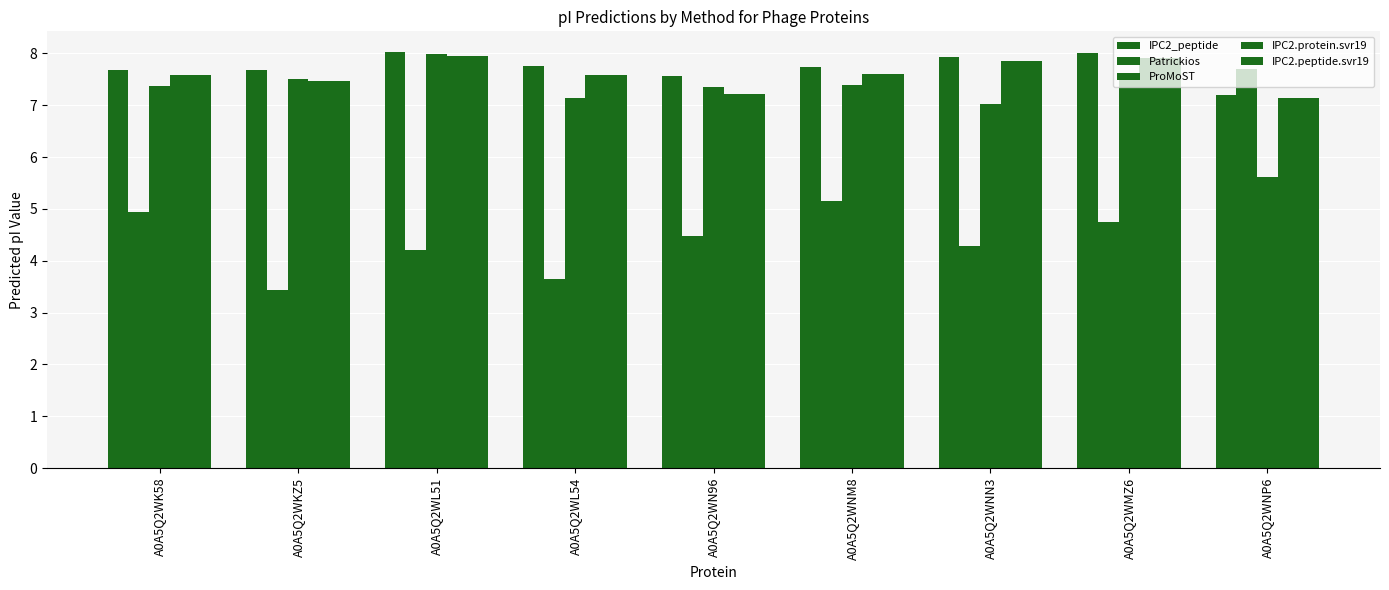

What is the label of the 6th bar from the right?

A0A5Q2WL54